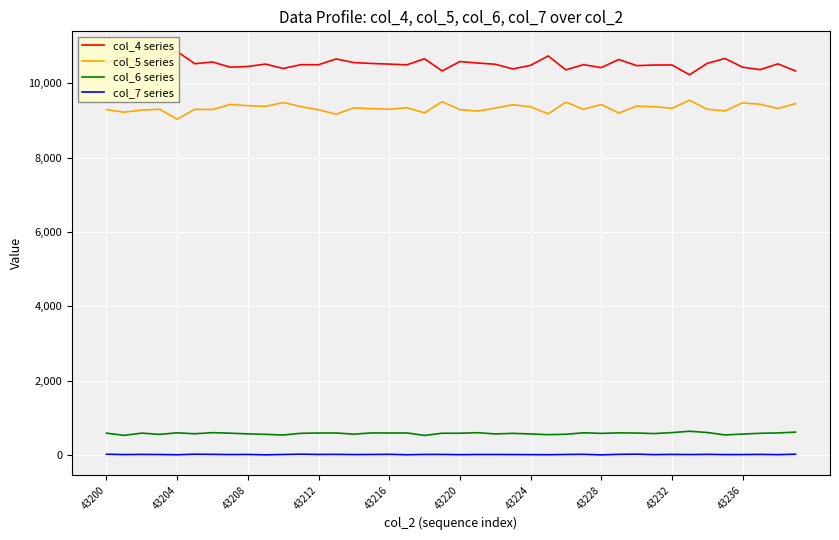

The value of col_6 series at 43216 is 592. True or false?

True